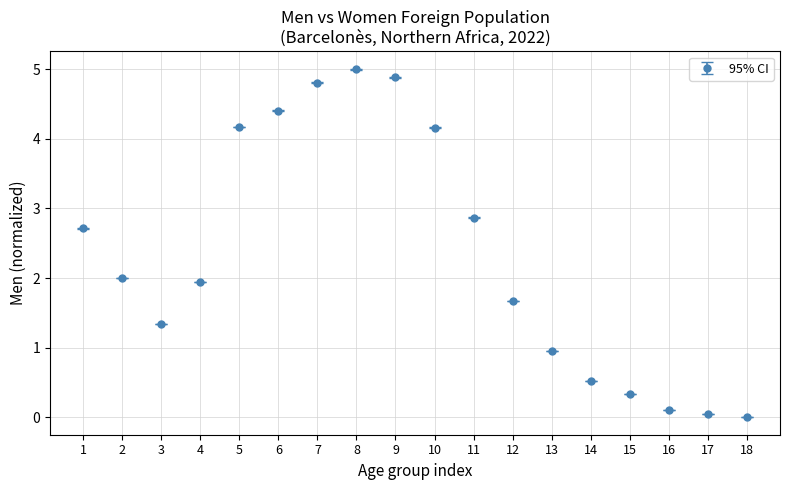

Is it true that the value at 11 is 1.1?

False